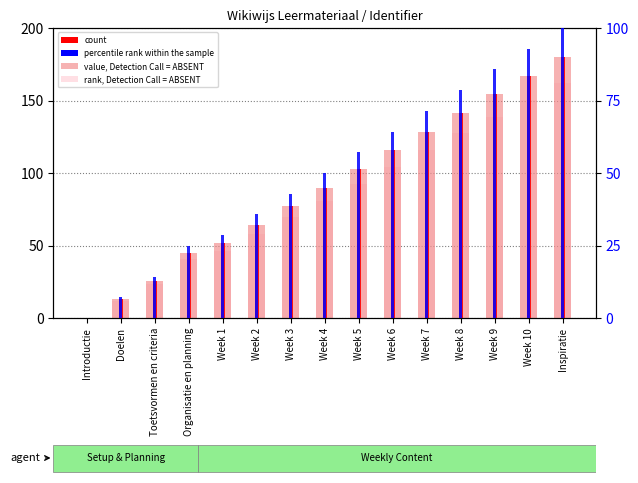

Are the bars grouped side by side (vs. stacked)?

Yes